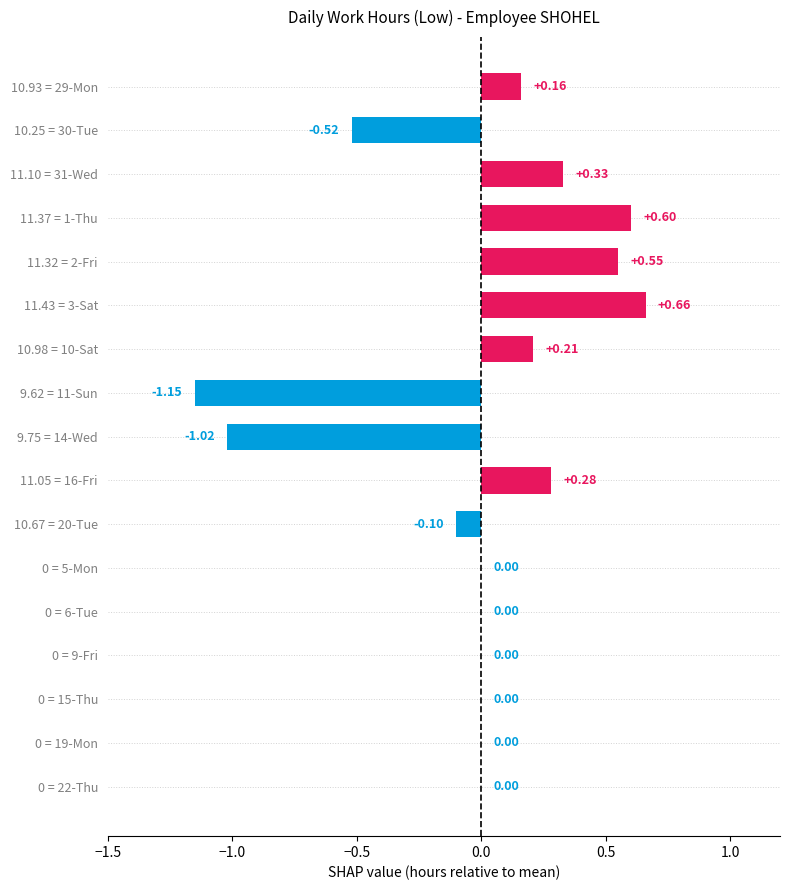

Which has a higher value, 11.43 = 3-Sat or 10.67 = 20-Tue?

11.43 = 3-Sat